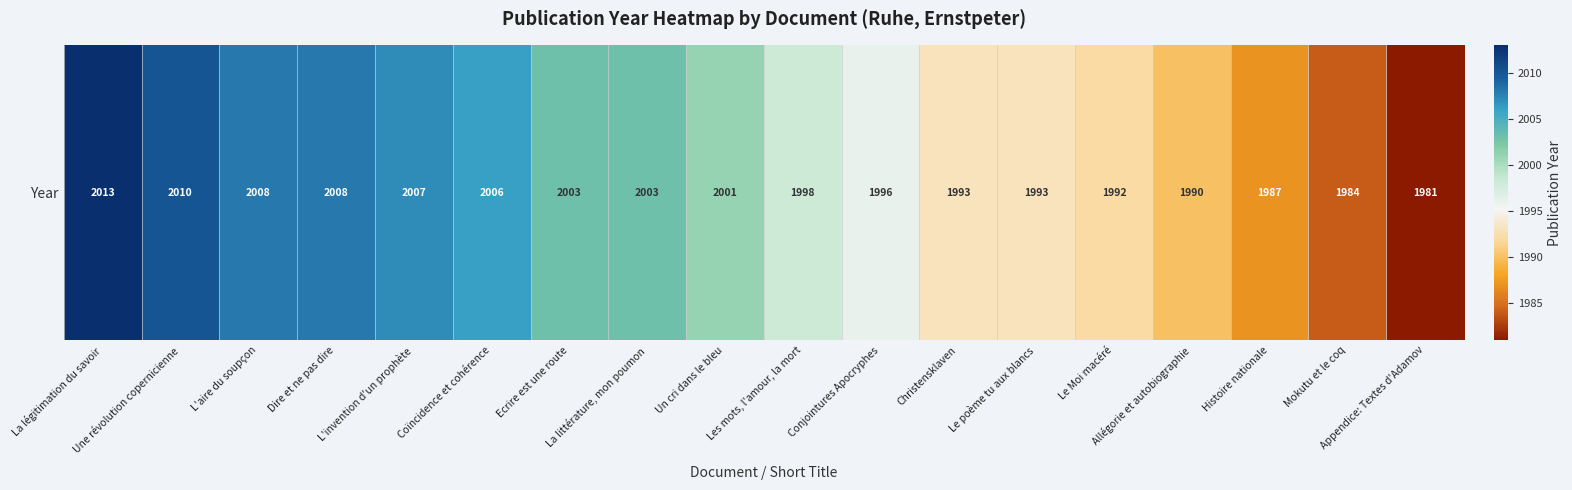

What is the difference between the values at Les mots, l'amour, la mort and Histoire nationale?

11